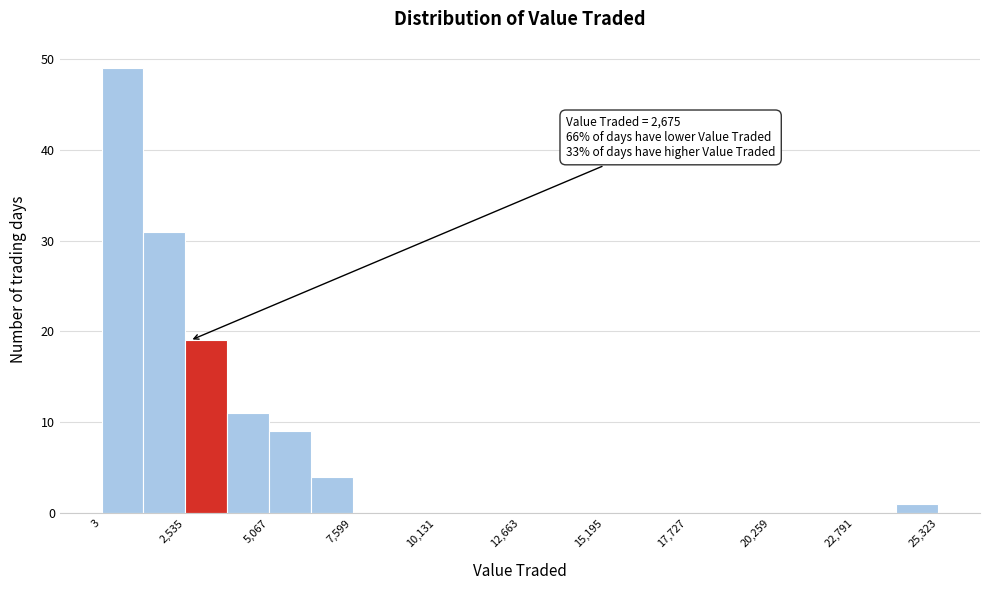

Read against the x-axis, roughly where is the centre of the tallest bar?

500